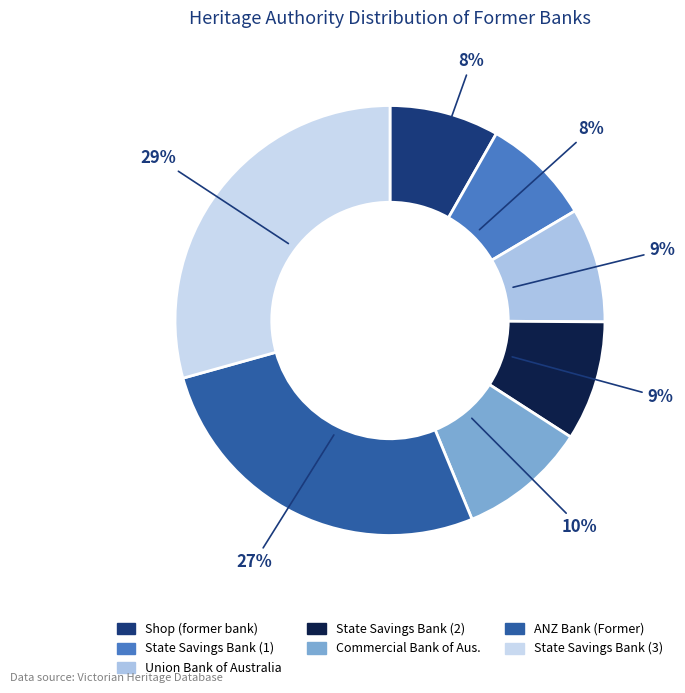

Rank the categories by value from lowest to highest.

Shop (former bank), STATE SAVINGS BANK OF VICTORIA (FORMER), UNION BANK OF AUSTRALIA (FORMER), State Savings Bank of Victoria (former), Former Commercial Bank of Australia, ANZ BANK (FORMER), State Savings Bank of Victoria (Former)